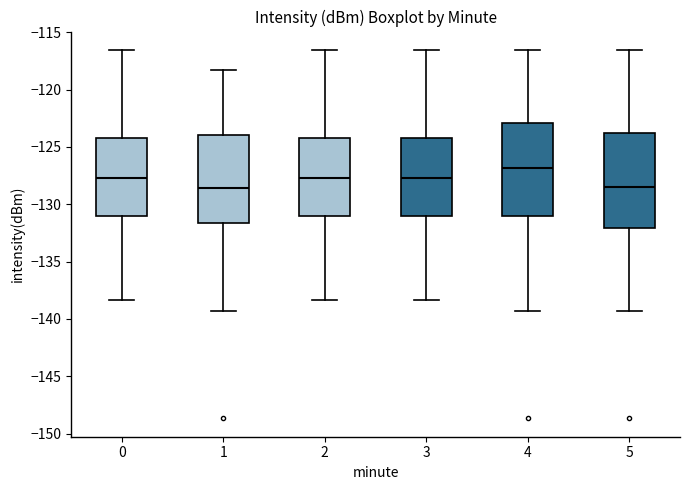

Reading left to right, transcribe this box plot: for each box, give where its median line is, the range the box spans, and where its two whiskers end, as read against the y-axis. The values are not printed on the chart, so give them approximately, as read against the axis.

0: median -127.5, box -131.0 to -124.5, whiskers -138.5 to -116.5
1: median -128.5, box -131.5 to -124.0, whiskers -139.5 to -118.5
2: median -127.5, box -131.0 to -124.5, whiskers -138.5 to -116.5
3: median -127.5, box -131.0 to -124.5, whiskers -138.5 to -116.5
4: median -127.0, box -131.0 to -123.0, whiskers -139.5 to -116.5
5: median -128.5, box -132.0 to -123.5, whiskers -139.5 to -116.5